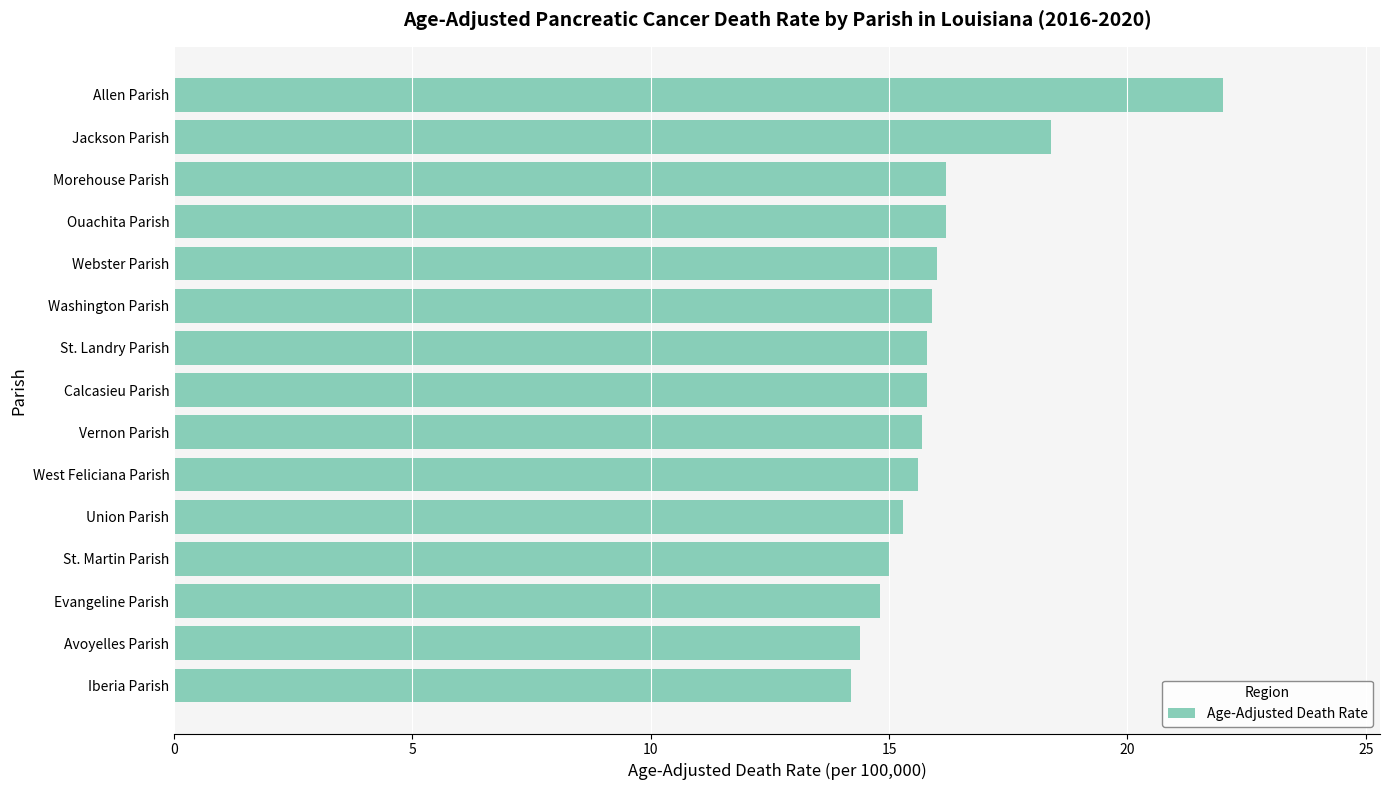

Is it true that the value at Washington Parish is 5.9?

False